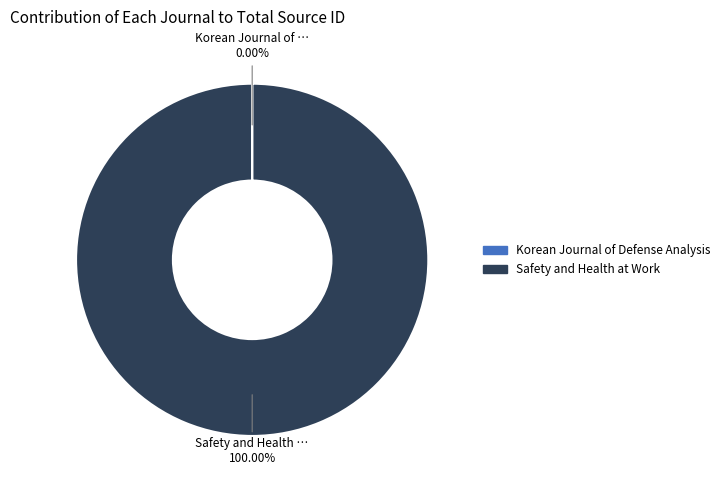

Which slice is the largest?

Safety and Health at Work